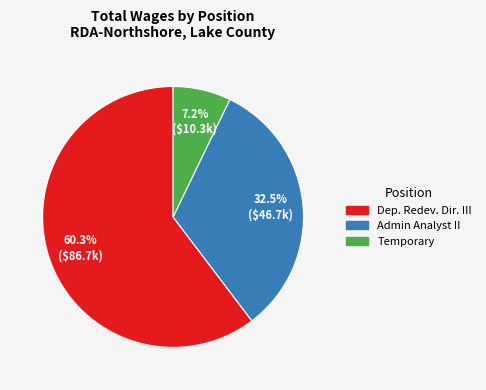

Does any single category account for the majority?

Yes